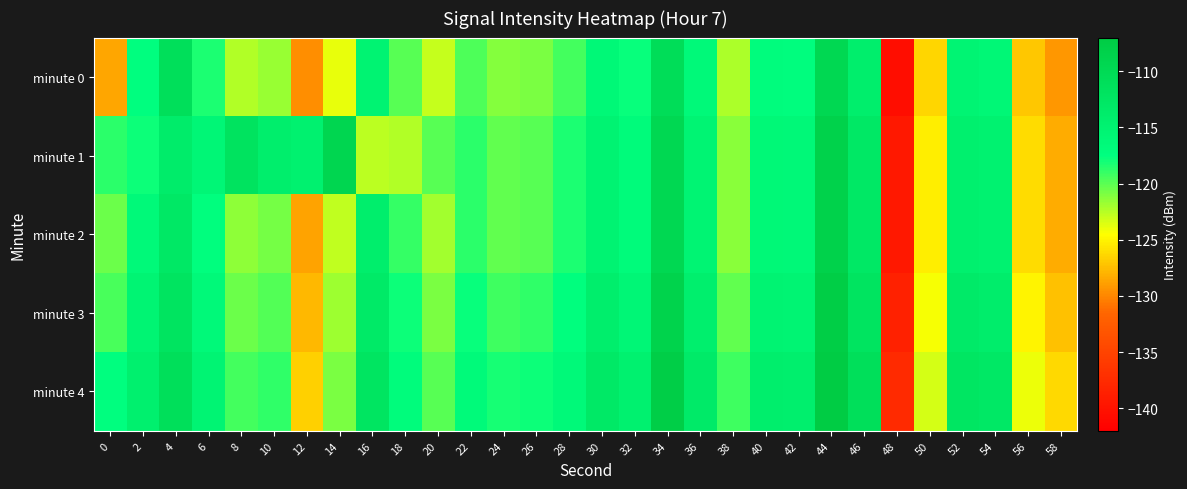

Reading left to right, transcribe all the data shown in this chart.

minute 0: 0=-128.5	2=-117.4	4=-111.0	6=-118.3	8=-122.4	10=-121.8	12=-129.7	14=-123.9	16=-115.2	18=-119.9	20=-122.9	22=-119.7	24=-121.2	26=-120.9	28=-119.3	30=-116.1	32=-117.8	34=-110.6	36=-116.3	38=-122.3	40=-117.1	42=-117.3	44=-109.5	46=-114.0	48=-140.5	50=-126.3	52=-115.4	54=-115.9	56=-127.0	58=-129.3
minute 1: 0=-118.6	2=-117.9	4=-113.8	6=-115.8	8=-111.9	10=-114.2	12=-114.7	14=-109.3	16=-122.6	18=-122.4	20=-119.9	22=-118.7	24=-120.2	26=-119.9	28=-118.3	30=-115.1	32=-116.8	34=-109.6	36=-115.3	38=-121.3	40=-116.1	42=-116.3	44=-108.5	46=-113.0	48=-139.5	50=-125.3	52=-114.4	54=-114.9	56=-126.0	58=-128.3
minute 2: 0=-120.5	2=-116.4	4=-113.0	6=-117.3	8=-121.4	10=-120.8	12=-128.7	14=-122.9	16=-114.2	18=-118.9	20=-121.9	22=-118.7	24=-120.2	26=-119.9	28=-118.3	30=-115.1	32=-116.8	34=-109.6	36=-115.3	38=-121.3	40=-116.1	42=-116.3	44=-108.5	46=-113.0	48=-139.5	50=-125.3	52=-114.4	54=-114.9	56=-126.0	58=-128.3
minute 3: 0=-119.5	2=-115.4	4=-112.0	6=-116.3	8=-120.4	10=-119.8	12=-127.7	14=-121.9	16=-113.2	18=-117.9	20=-120.9	22=-117.7	24=-119.2	26=-118.9	28=-117.3	30=-114.1	32=-115.8	34=-108.6	36=-114.3	38=-120.3	40=-115.1	42=-115.3	44=-107.5	46=-112.0	48=-138.5	50=-124.3	52=-113.4	54=-113.9	56=-125.0	58=-127.3
minute 4: 0=-117.5	2=-114.4	4=-111.0	6=-115.3	8=-119.4	10=-118.8	12=-126.7	14=-120.9	16=-112.2	18=-116.9	20=-119.9	22=-116.7	24=-118.2	26=-117.9	28=-116.3	30=-113.1	32=-114.8	34=-107.6	36=-113.3	38=-119.3	40=-114.1	42=-114.3	44=-106.5	46=-111.0	48=-137.5	50=-123.3	52=-112.4	54=-112.9	56=-124.0	58=-126.3